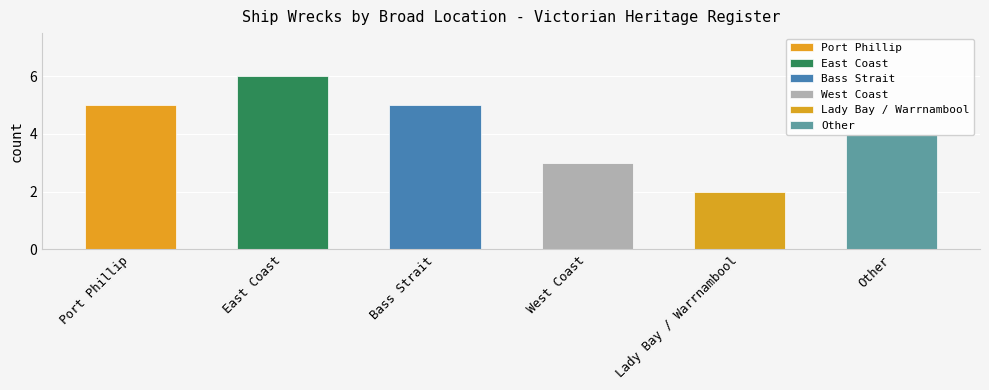

What position from the right is Lady Bay / Warrnambool?

2